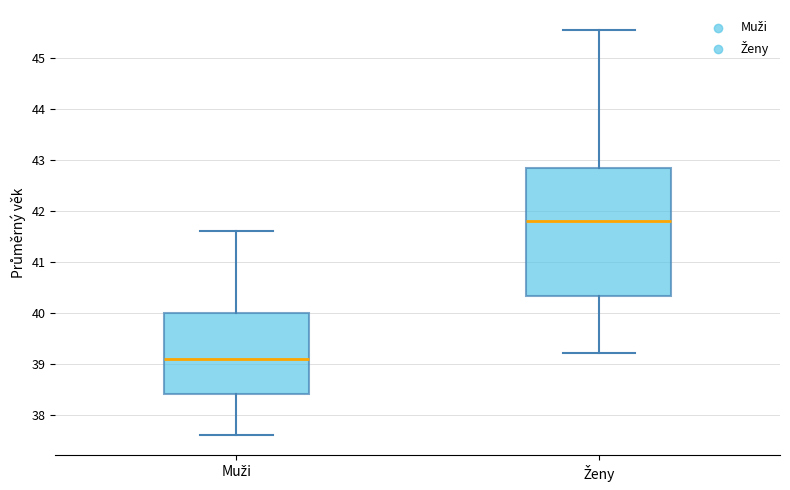

Reading left to right, read every box against the y-axis: the position of its median line, the range the box covers, and the ends of its whiskers. The values are not printed on the chart, so give them approximately, as read against the axis.

Muži: median 39.1, box 38.4 to 40.0, whiskers 37.6 to 41.6
Ženy: median 41.8, box 40.3 to 42.9, whiskers 39.2 to 45.6